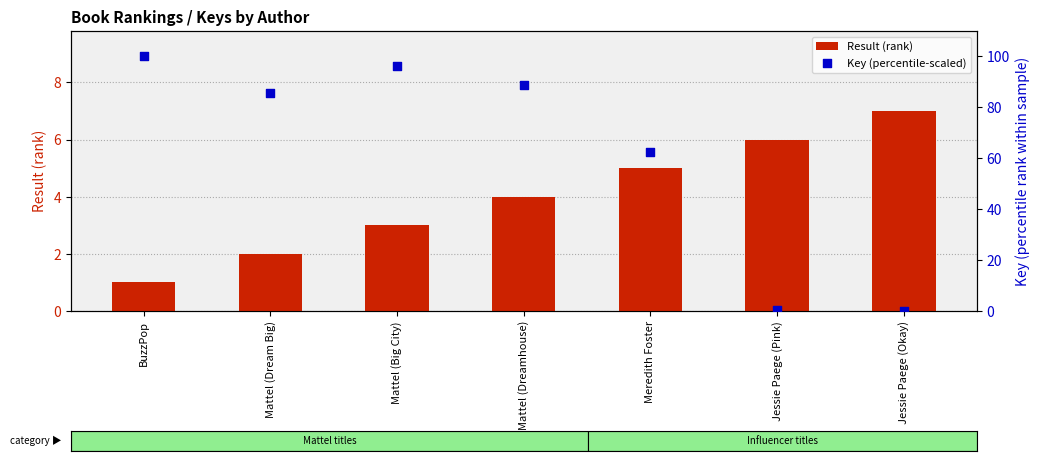

Which series has the widest spread of Y values?

Key (percentile-scaled)